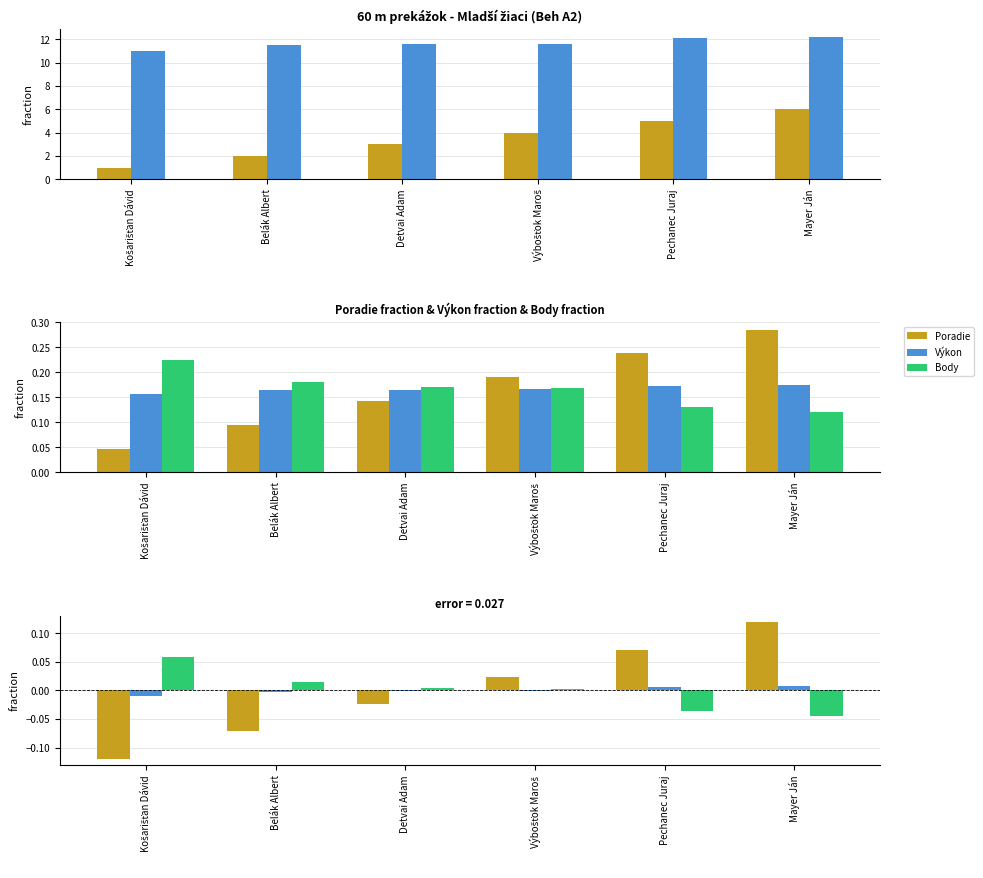

What is the sum of the Body diff values at Mayer Ján and Pechanec Juraj?

-0.1